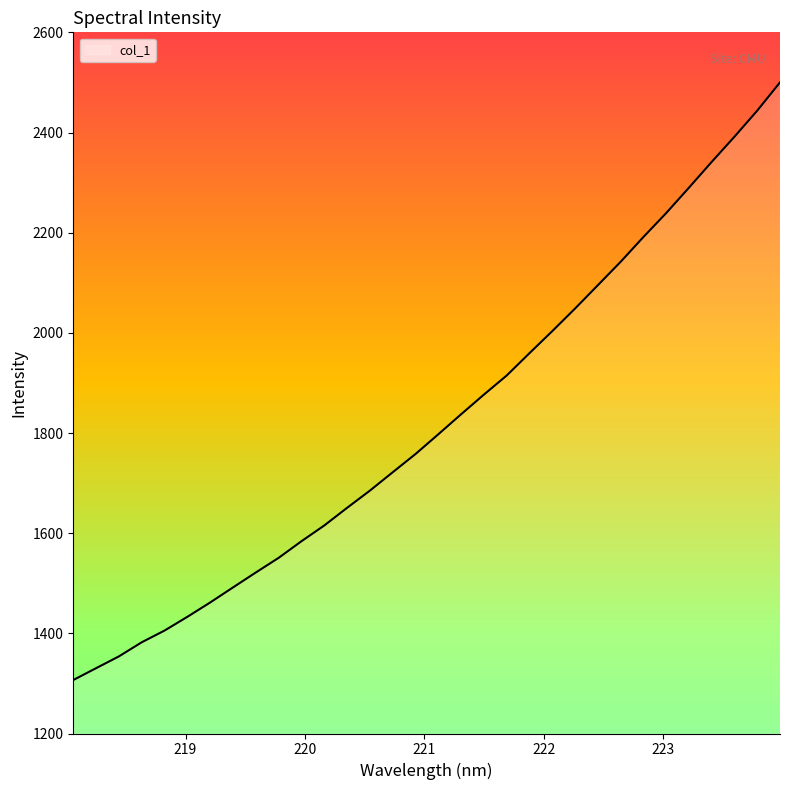

Reading left to right, transcribe all the data shown in this chart.

1306.8	1330.4	1354.0	1382.1	1405.6	1433.0	1461.6	1491.7	1521.5	1550.7	1583.9	1615.3	1650.6	1684.9	1721.6	1758.0	1797.4	1837.3	1876.6	1914.7	1959.3	2003.3	2048.4	2095.0	2141.7	2191.2	2239.0	2289.7	2341.3	2391.6	2443.7	2500.1